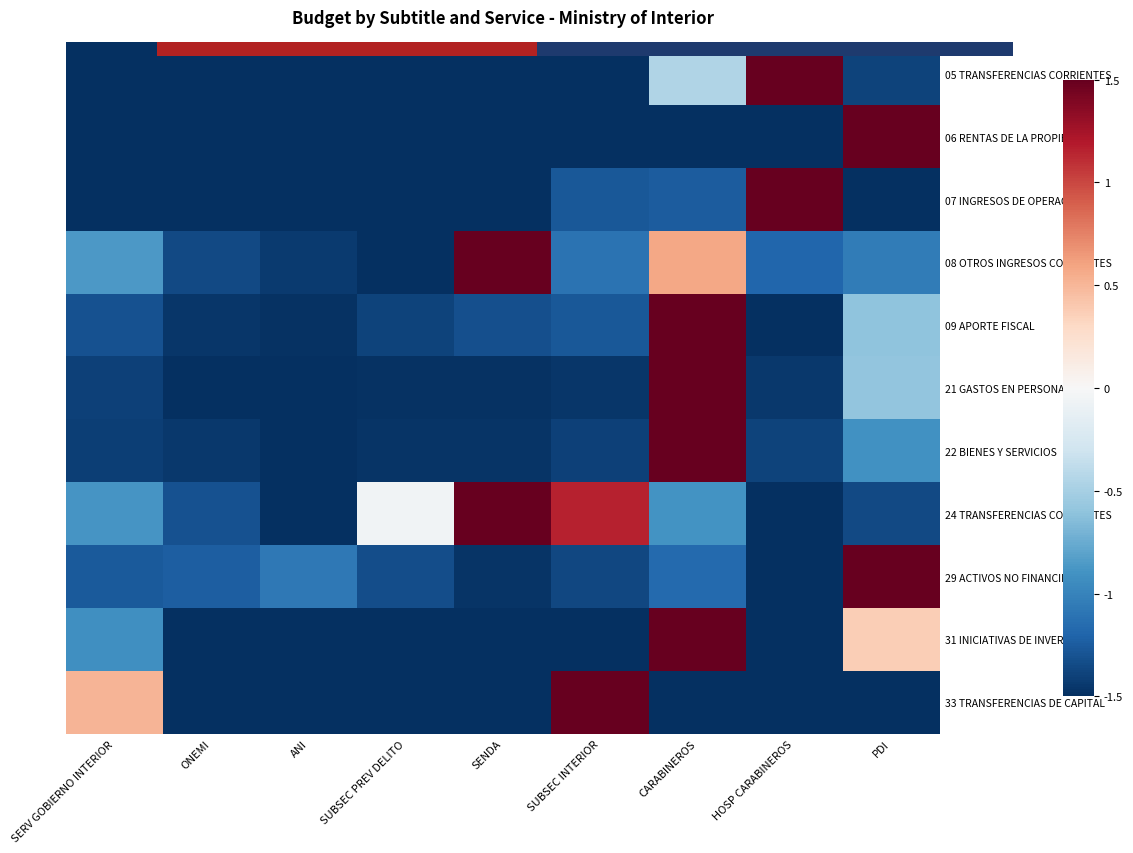

List the labels in order of 05 TRANSFERENCIAS CORRIENTES value, smallest first.

ONEMI, ANI, SUBSEC PREV DELITO, SENDA, SERV GOBIERNO INTERIOR, SUBSEC INTERIOR, PDI, CARABINEROS, HOSP CARABINEROS